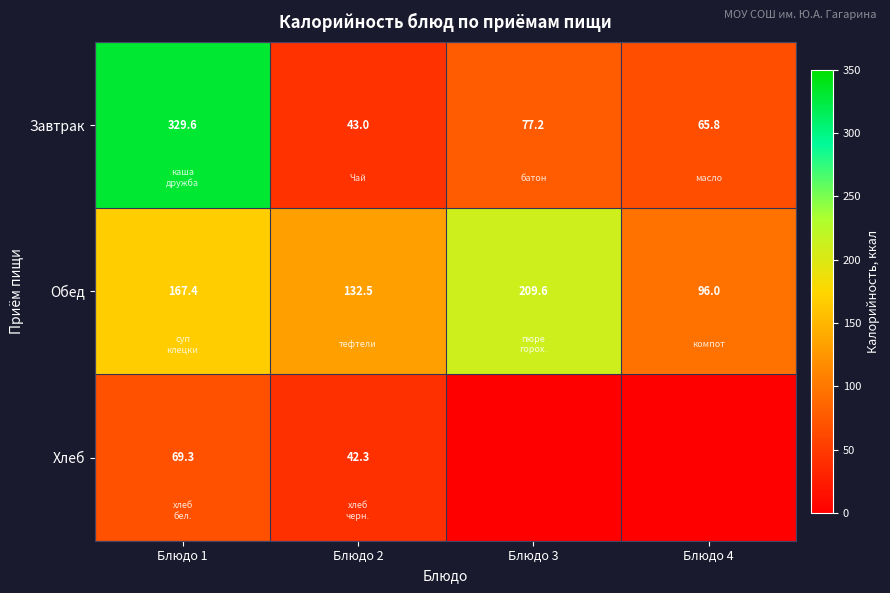

Which has a higher value, Блюдо 1 or Блюдо 3?

Блюдо 1